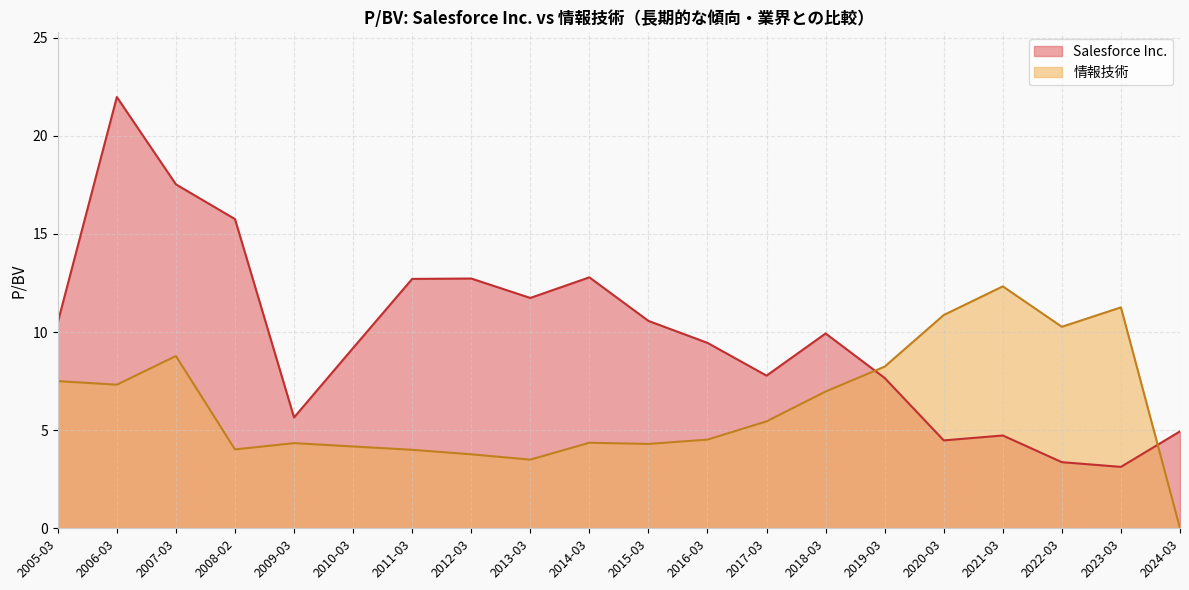

How many lines are shown in the chart?

2